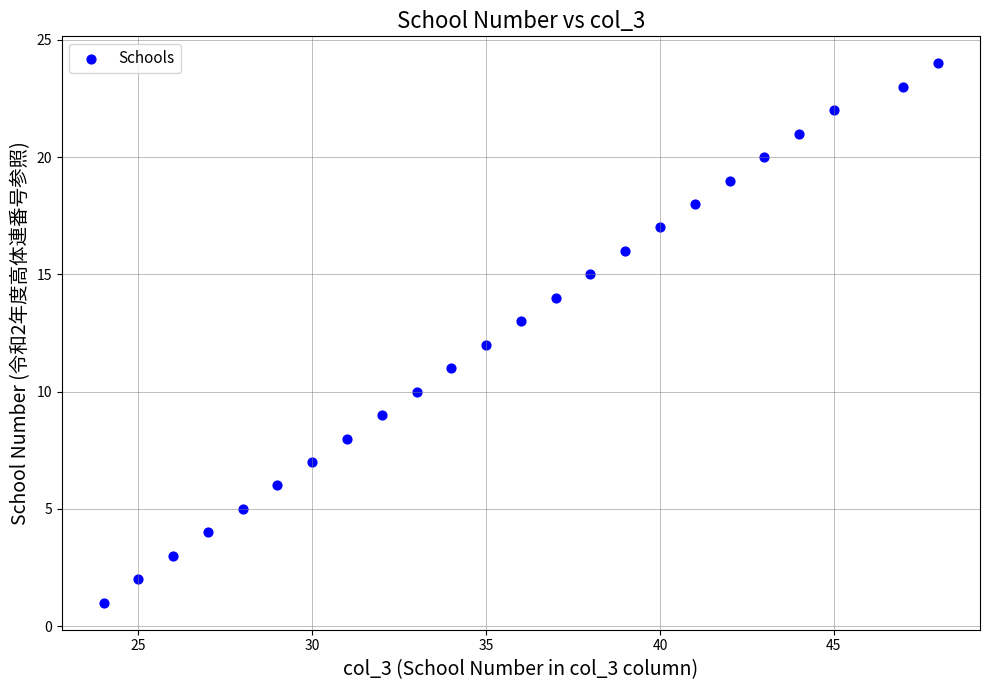

What is the range of Y values (max minus min)?

23